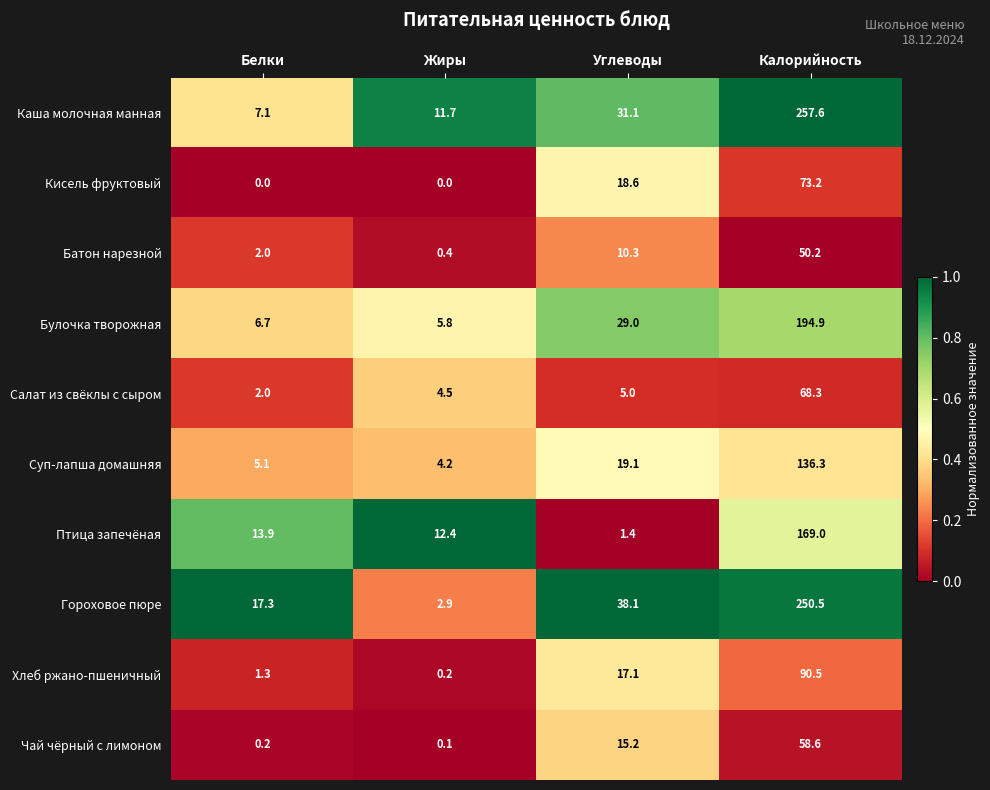

True or false: Гороховое пюре has a value of 38.1 at Углеводы.

True